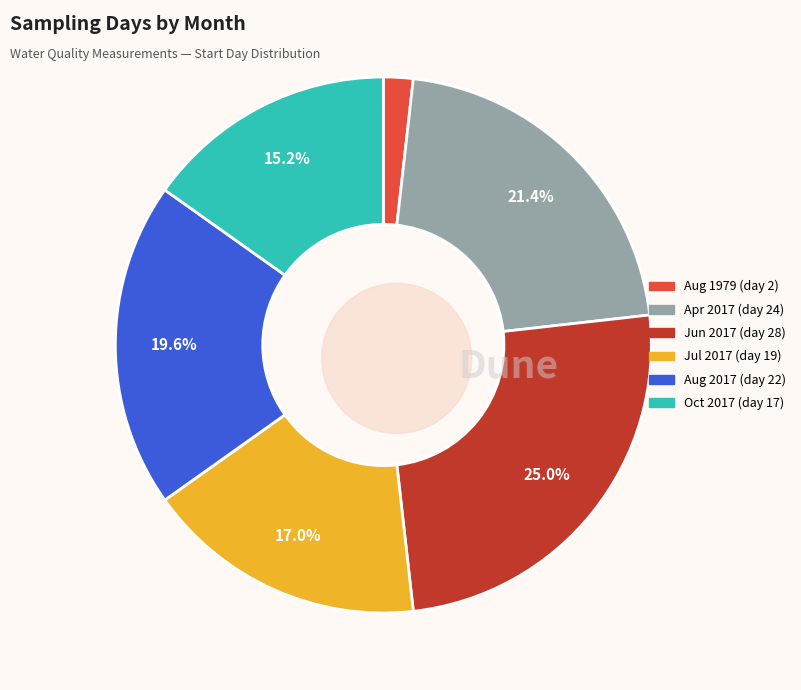

To the nearest percent, what is the average slice percentage?

17%